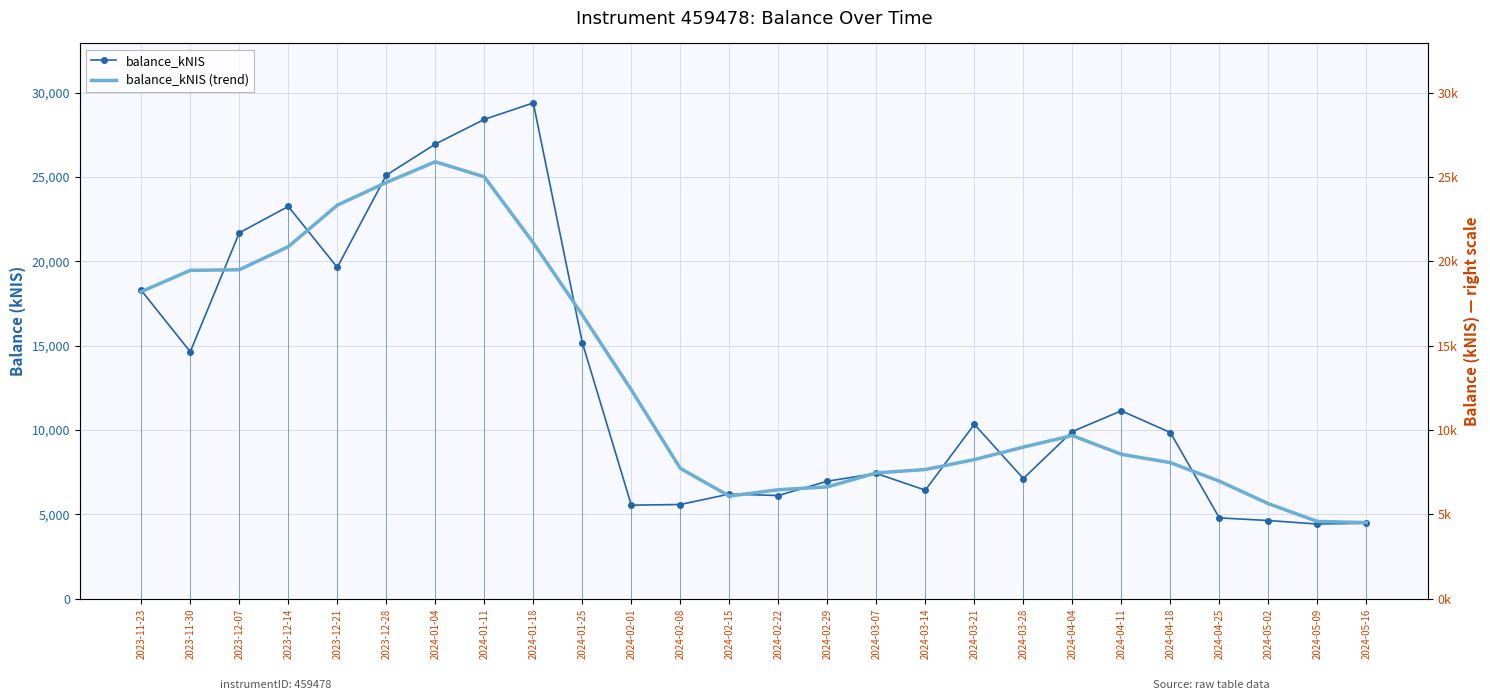

Where do balance_kNIS and balance_kNIS (trend) first cross each other?

2023-11-23 and 2023-11-30